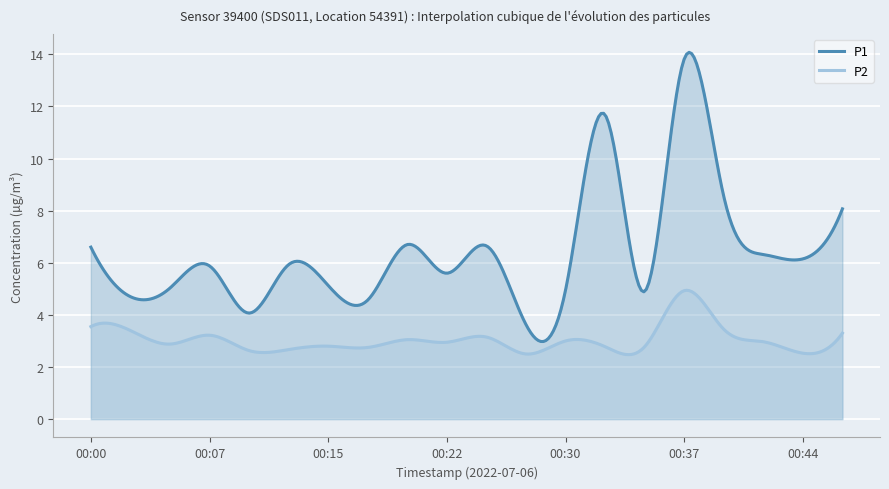

True or false: P2 and P1 intersect in this chart.

False